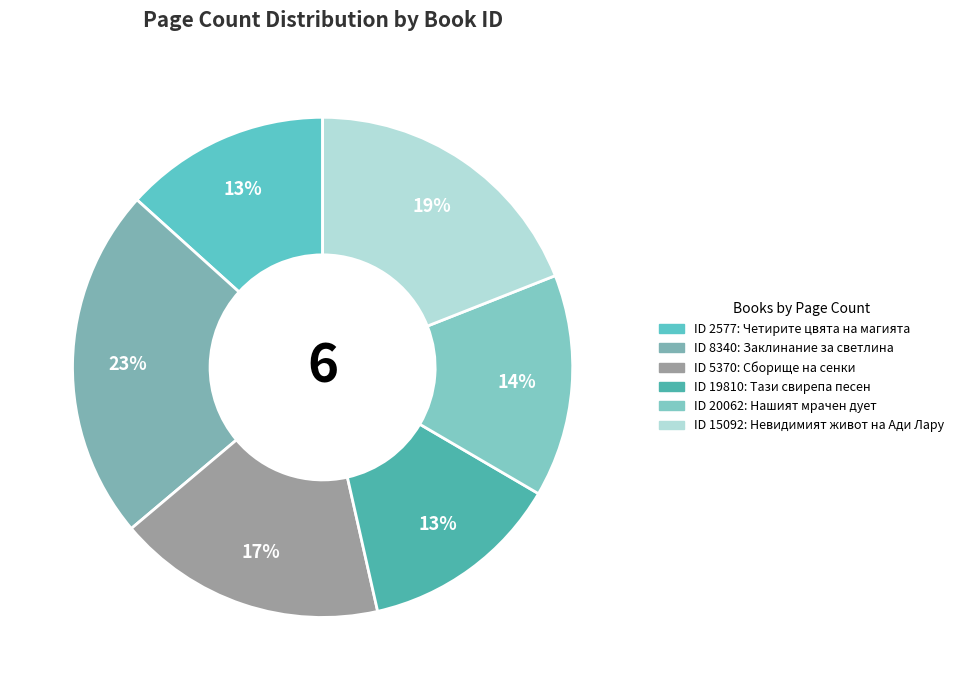

Which category has the biggest portion of the pie?

8340